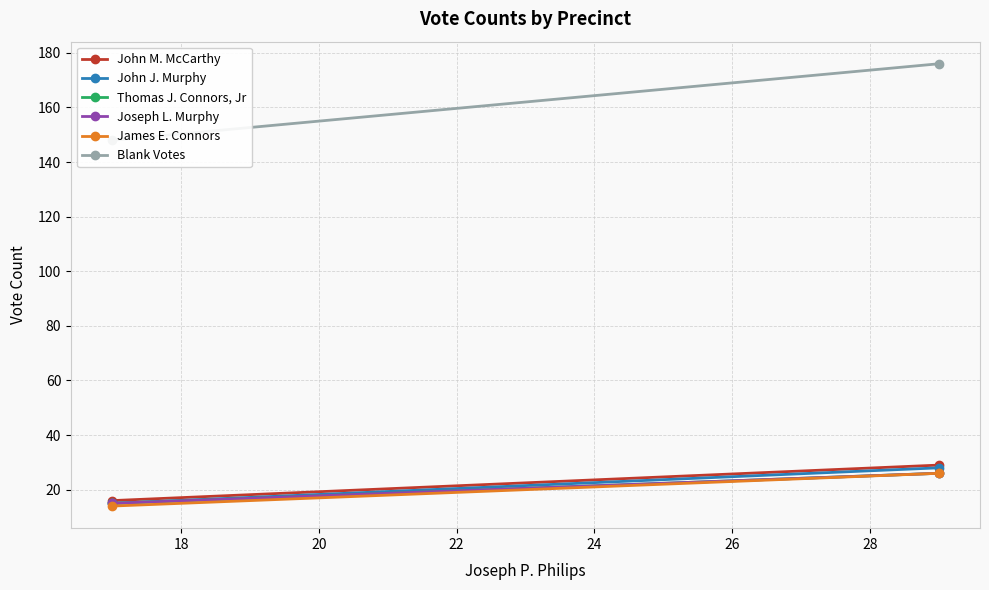

Which series has the largest total across all categories?

Blank Votes